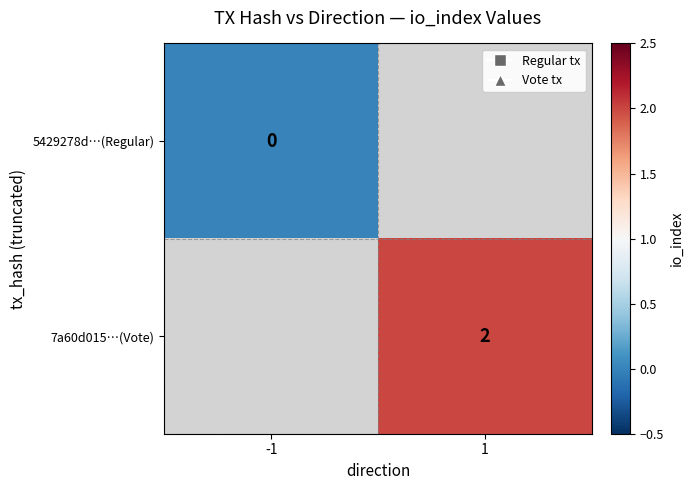

Is the value of 5429278d…(Regular) at -1 greater than the value of 7a60d015…(Vote) at 1?

No